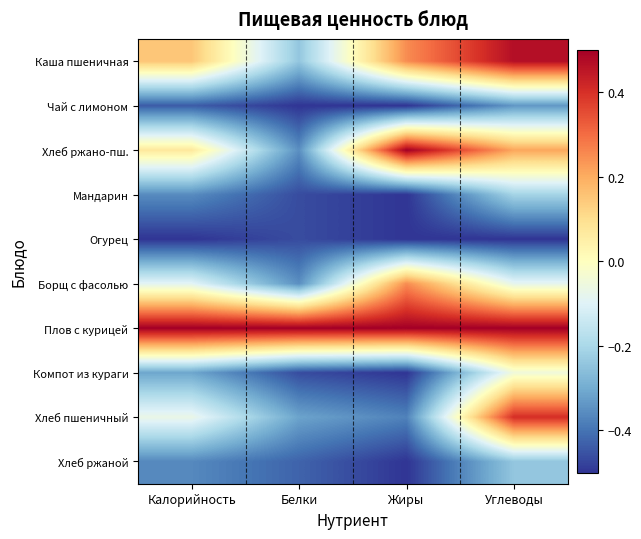

Reading right to left, list all the values displayed in this chart.

Каша пшеничная: Углеводы=0.5	Жиры=0.2	Белки=-0.2	Калорийность=0.2
Чай с лимоном: Углеводы=-0.3	Жиры=-0.5	Белки=-0.5	Калорийность=-0.4
Хлеб ржано-пш.: Углеводы=0.2	Жиры=0.5	Белки=-0.4	Калорийность=0.1
Мандарин: Углеводы=-0.2	Жиры=-0.5	Белки=-0.5	Калорийность=-0.4
Огурец: Углеводы=-0.5	Жиры=-0.5	Белки=-0.5	Калорийность=-0.5
Борщ с фасолью: Углеводы=-0.1	Жиры=0.2	Белки=-0.4	Калорийность=-0.1
Плов с курицей: Углеводы=0.5	Жиры=0.5	Белки=0.5	Калорийность=0.5
Компот из кураги: Углеводы=-0.0	Жиры=-0.5	Белки=-0.5	Калорийность=-0.3
Хлеб пшеничный: Углеводы=0.4	Жиры=-0.4	Белки=-0.3	Калорийность=-0.1
Хлеб ржаной: Углеводы=-0.2	Жиры=-0.5	Белки=-0.4	Калорийность=-0.4